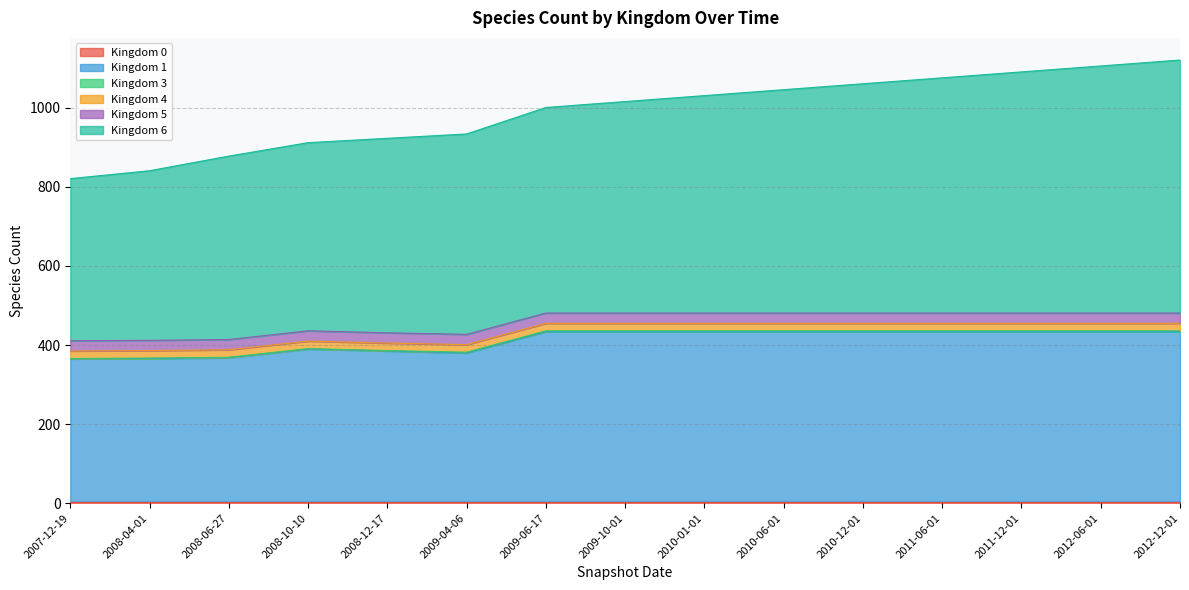

What is the maximum value shown in the chart?

640